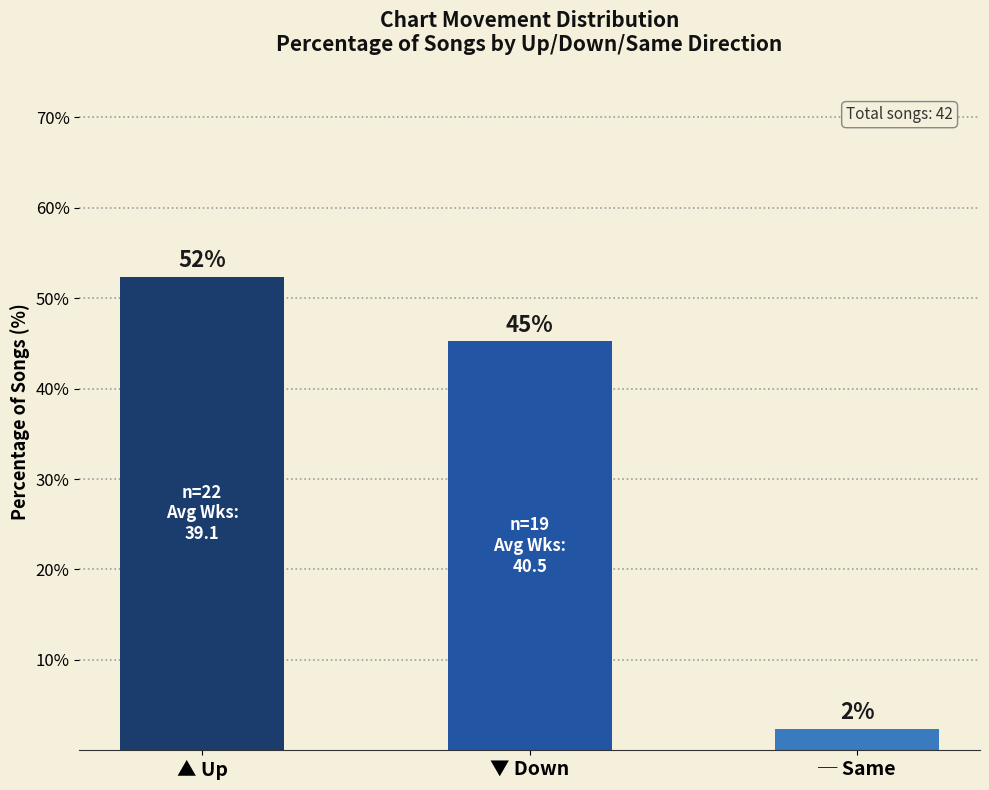

Are the bars horizontal?

No